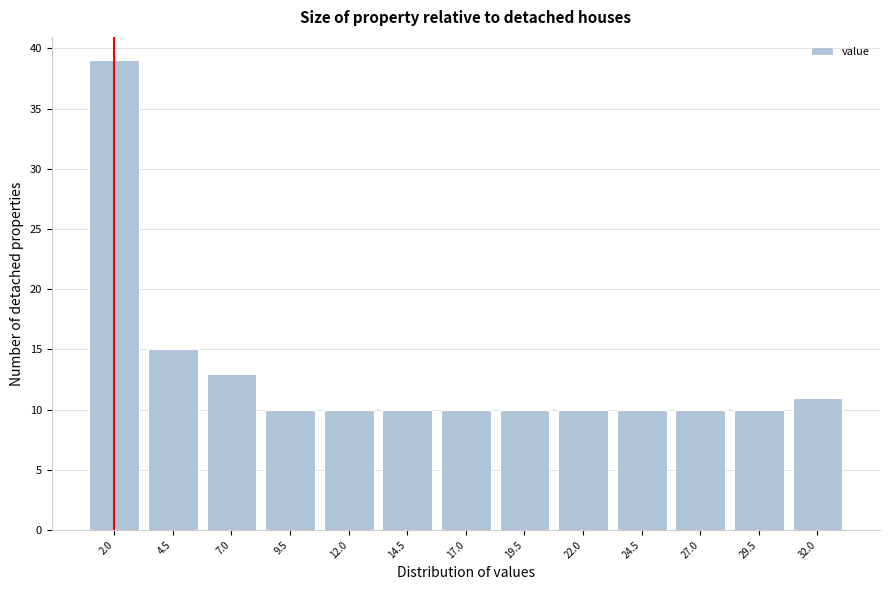

Reading left to right, transcribe all the data shown in this chart.

39	15	13	10	10	10	10	10	10	10	10	10	11